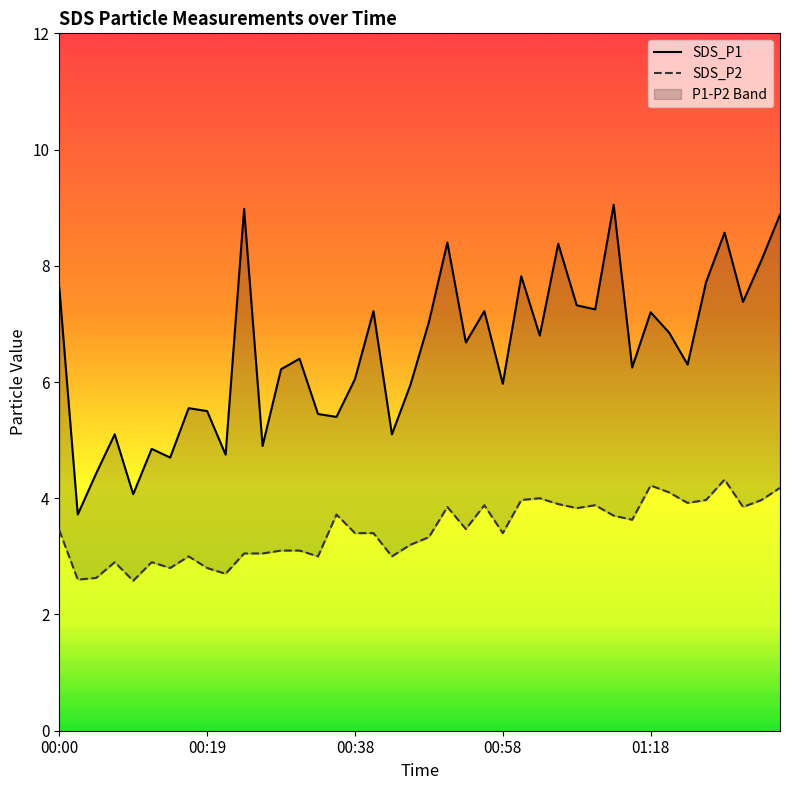

Rank the series by their average value, from highest to lowest.

SDS_P1, SDS_P2